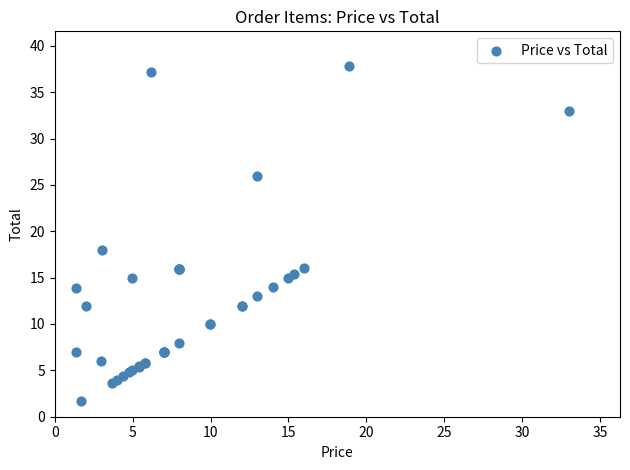

What Y value in the scatter plot is closest to 19?

18.0